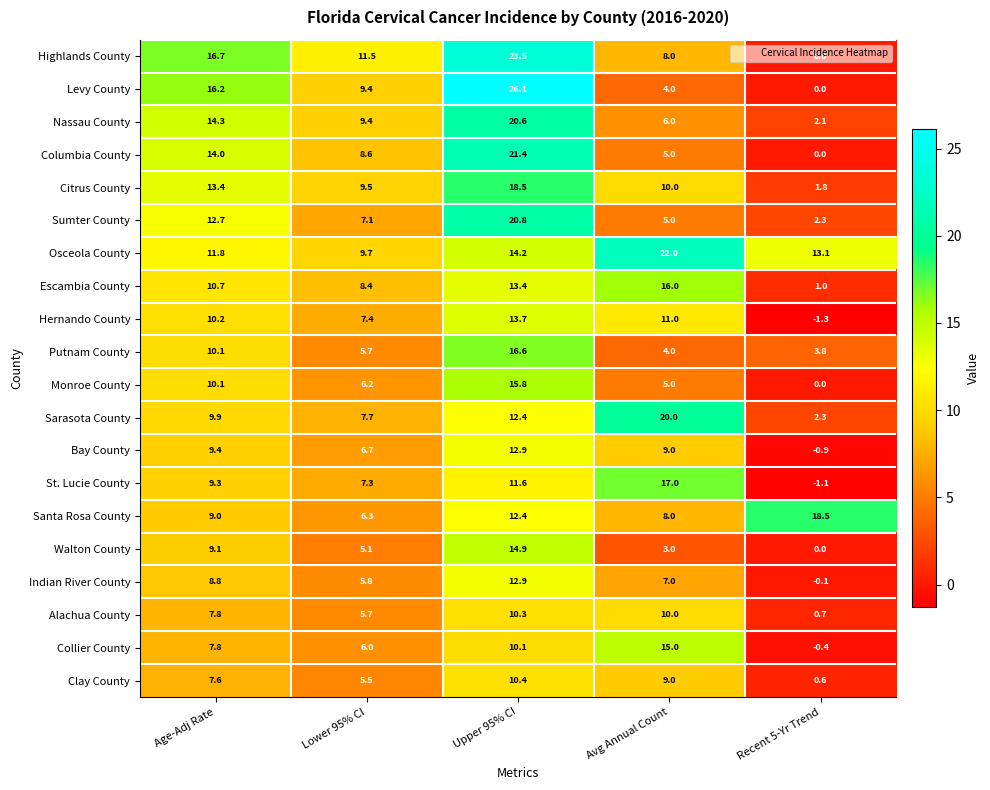

Between Upper 95% CI and Recent 5-Yr Trend, which series saw the biggest shift?

Levy County